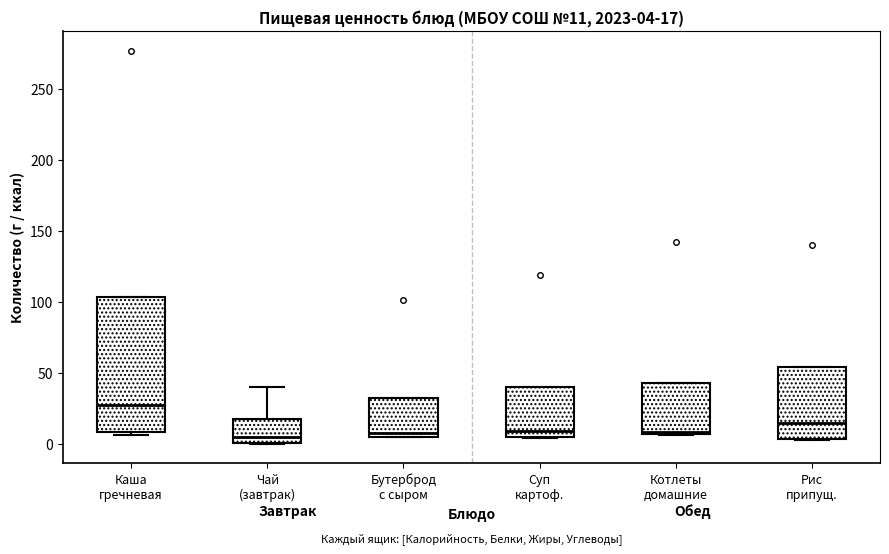

Which box is the tallest, from its lower edge to its upper edge?

Каша гречневая